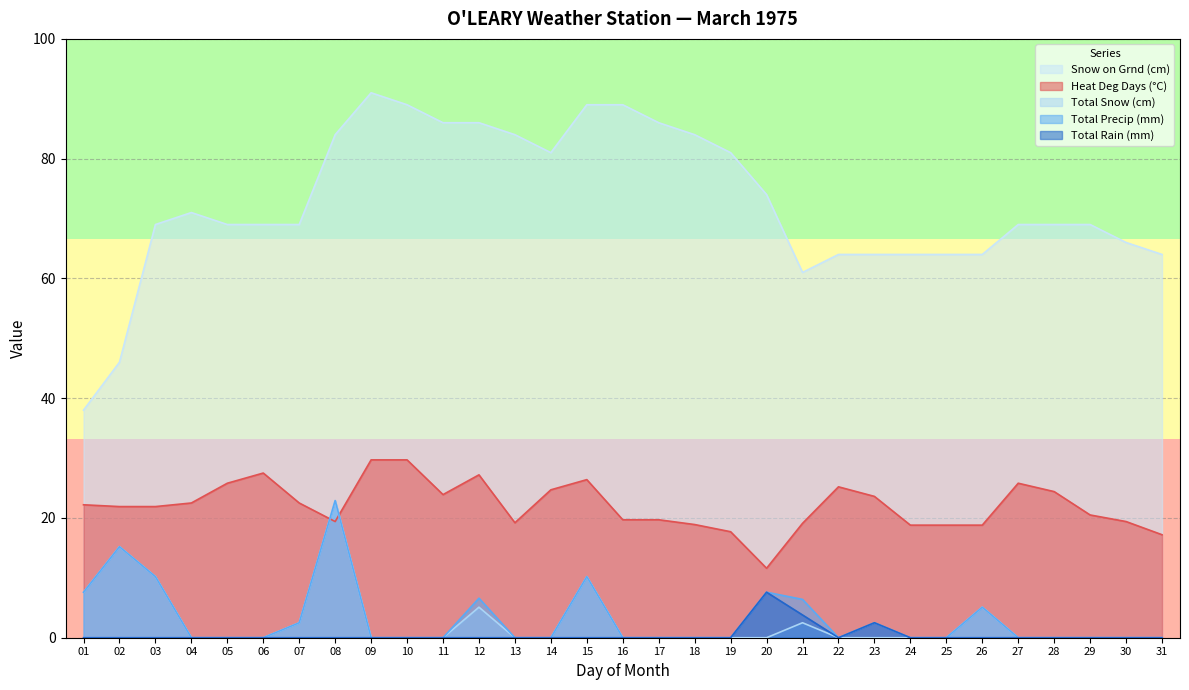

Which series has the widest spread of values?

Snow on Grnd (cm)